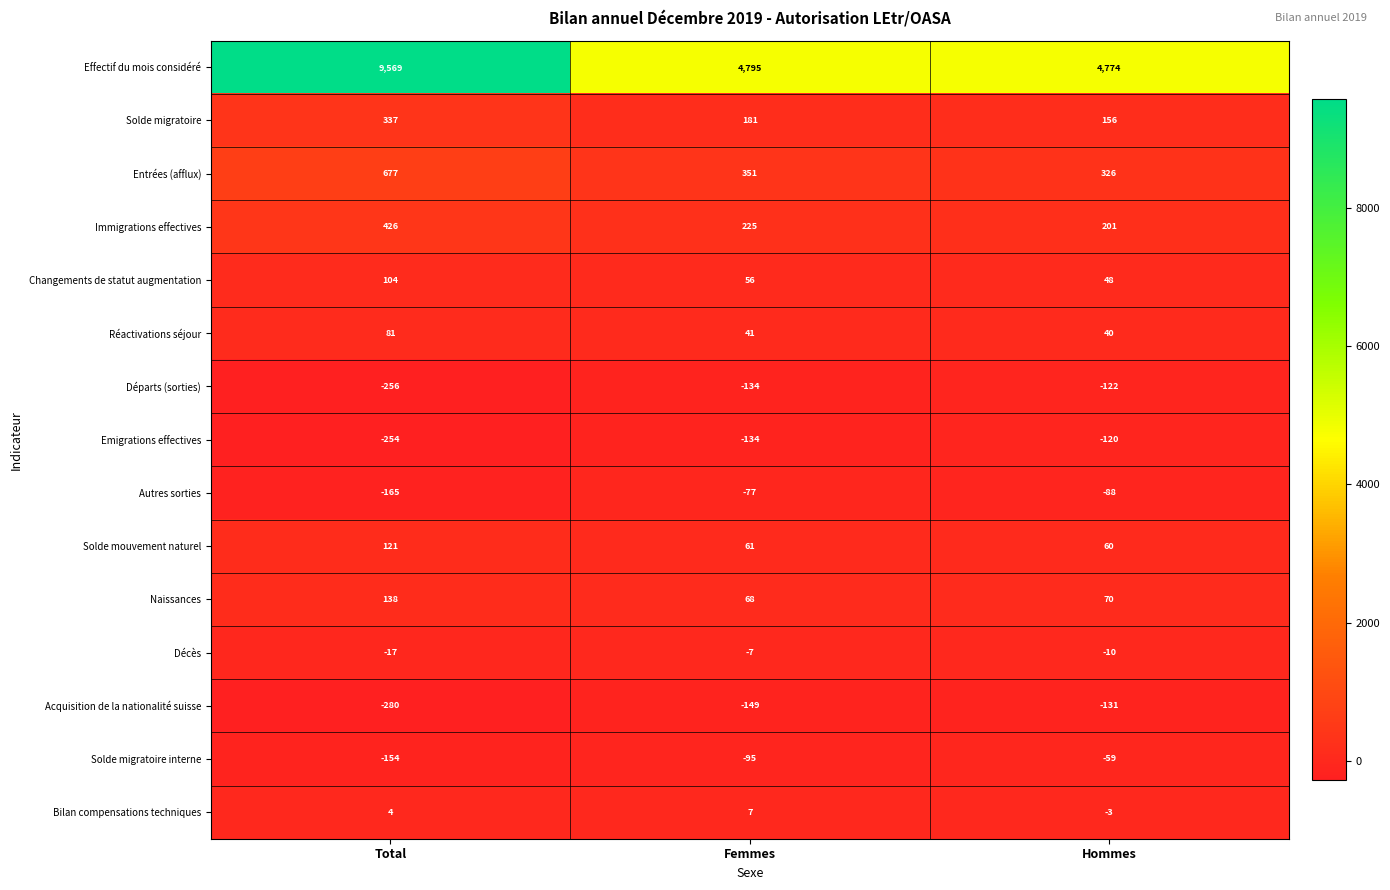

What is the difference between the highest and lowest values at Total?

9849